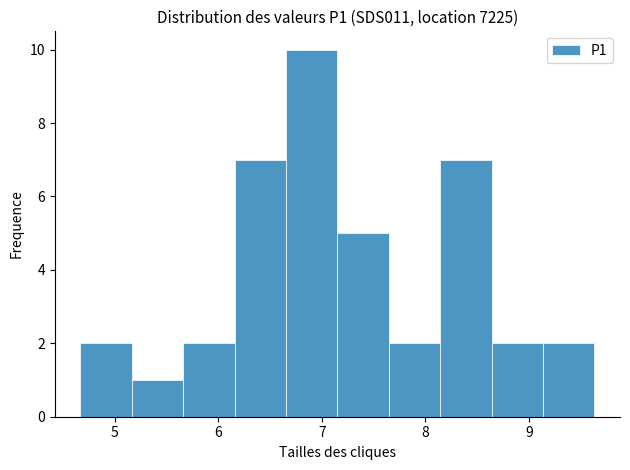

Reading left to right, transcribe this chart: for each bar, give the range it covers on the x-axis and its height. Neither the bar edges nor the heights are printed on the chart, so give them approximately, as read against the axes.

4.7 to 5.2: 2
5.2 to 5.7: 1
5.7 to 6.2: 2
6.2 to 6.7: 7
6.7 to 7.2: 10
7.2 to 7.6: 5
7.6 to 8.1: 2
8.1 to 8.6: 7
8.6 to 9.1: 2
9.1 to 9.6: 2